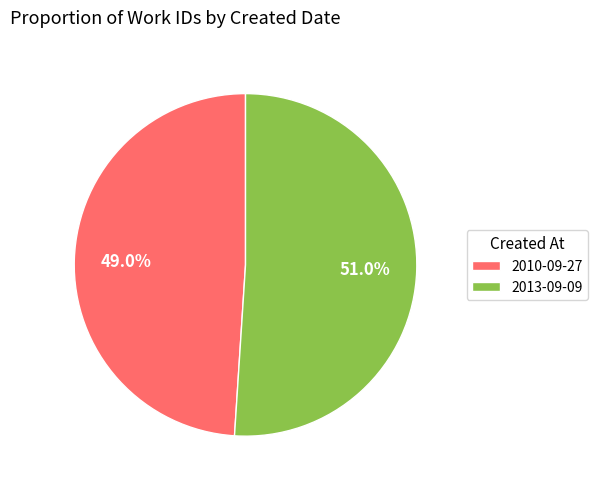

To the nearest percent, what is the difference between the 2010-09-27 and 2013-09-09 slice percentages?

2%